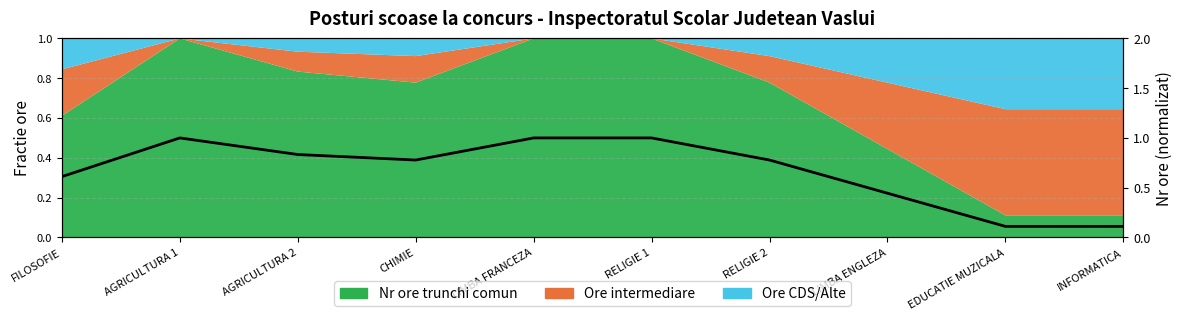

What is the difference between the values at EDUCATIE MUZICALA and CHIMIE?

0.7